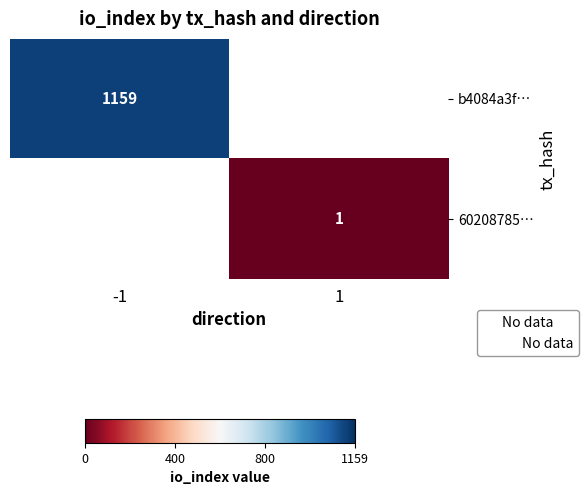

What is the minimum value shown in the chart?

1.0